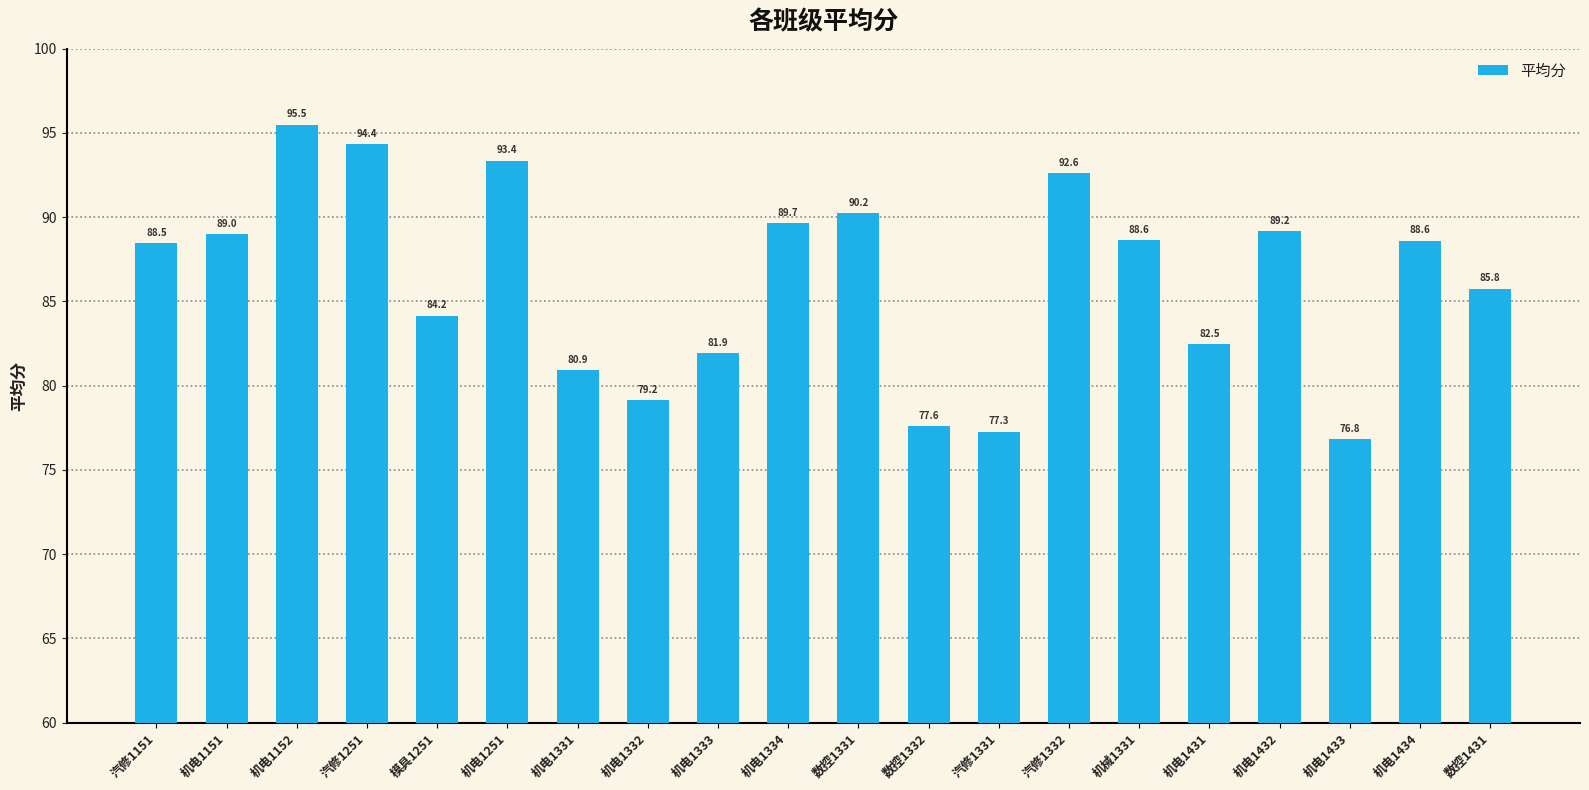

Which label corresponds to the smallest value in the chart?

机电1433